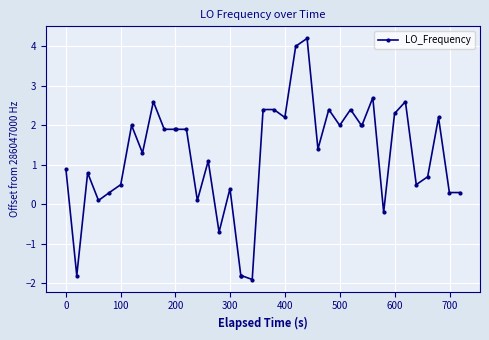

What is the value of the 14th point from the left?

0.1